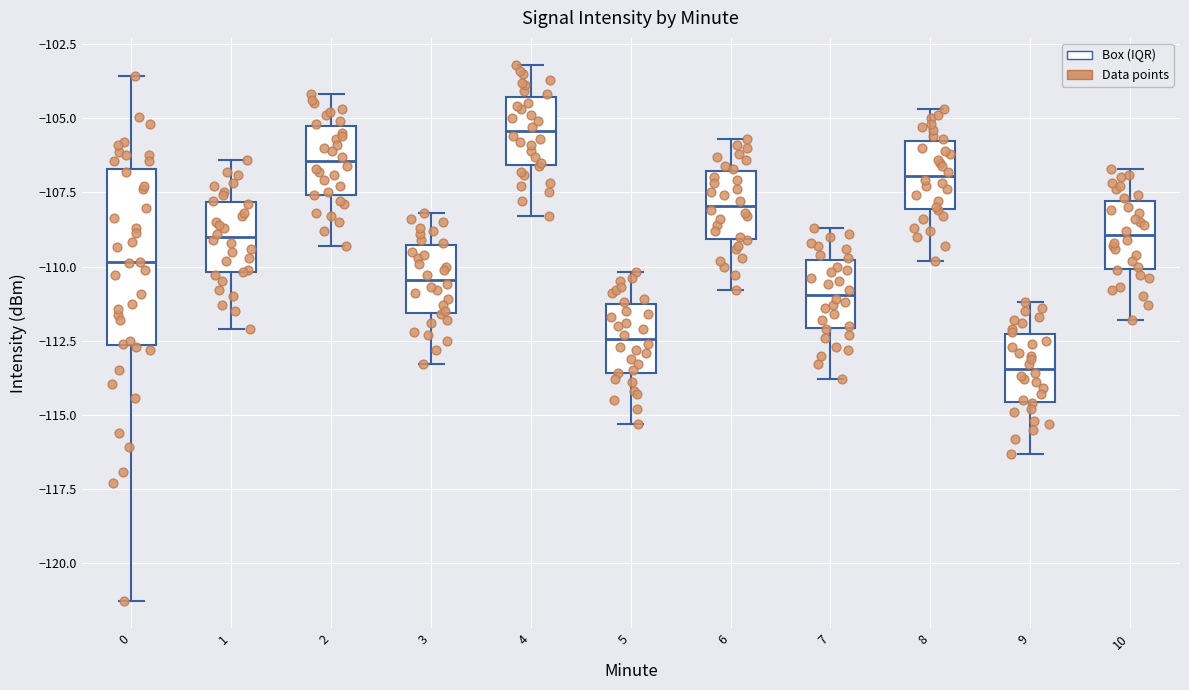

Reading left to right, read every box against the y-axis: the position of its median line, the range the box covers, and the ends of its whiskers. The values are not printed on the chart, so give them approximately, as read against the axis.

0: median -110.0, box -112.5 to -106.5, whiskers -121.5 to -103.5
1: median -109.0, box -110.0 to -108.0, whiskers -112.0 to -106.5
2: median -106.5, box -107.5 to -105.5, whiskers -109.5 to -104.0
3: median -110.5, box -111.5 to -109.5, whiskers -113.5 to -108.0
4: median -105.5, box -106.5 to -104.5, whiskers -108.5 to -103.0
5: median -112.5, box -113.5 to -111.5, whiskers -115.5 to -110.0
6: median -108.0, box -109.0 to -107.0, whiskers -111.0 to -105.5
7: median -111.0, box -112.0 to -110.0, whiskers -114.0 to -108.5
8: median -107.0, box -108.0 to -106.0, whiskers -110.0 to -104.5
9: median -113.5, box -114.5 to -112.5, whiskers -116.5 to -111.0
10: median -109.0, box -110.0 to -108.0, whiskers -112.0 to -106.5